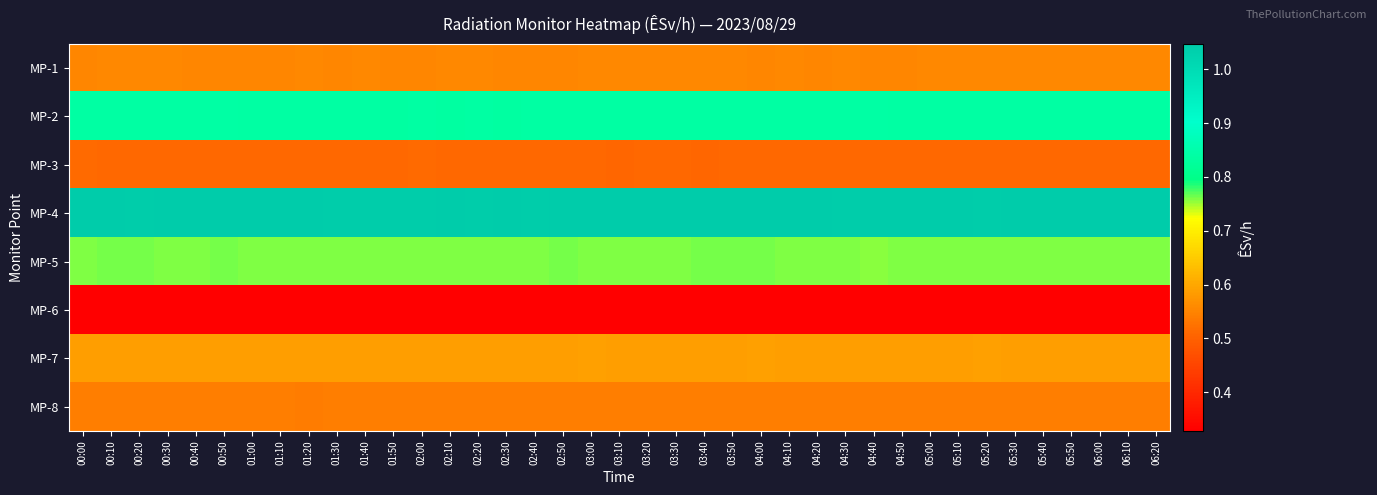

How many series are shown in this chart?

8